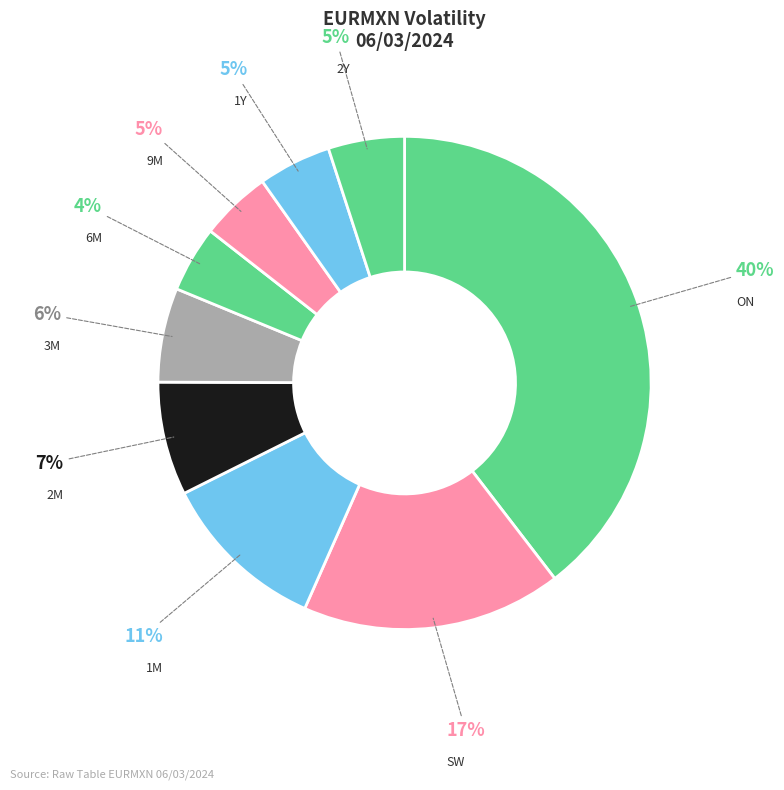

To the nearest percent, what portion does 9M represent?

5%